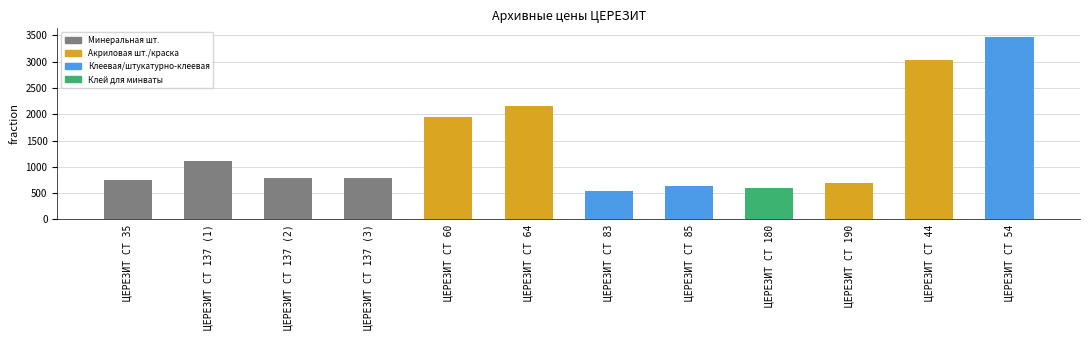

Which has a higher value, ЦЕРЕЗИТ CT 137 (1) or ЦЕРЕЗИТ CT 137 (2)?

ЦЕРЕЗИТ CT 137 (1)